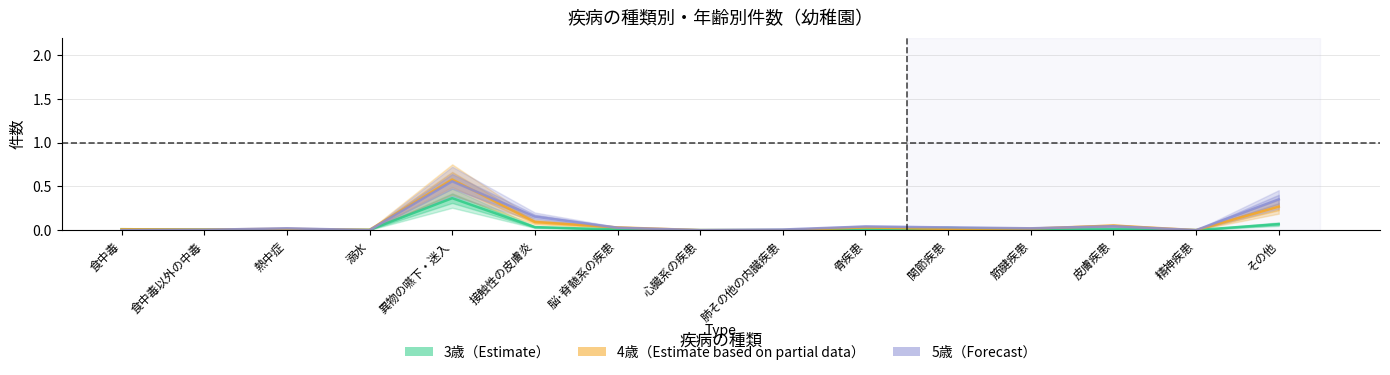

The 3歳（Estimate） series shows 0.0 at 精神疾患. True or false?

True